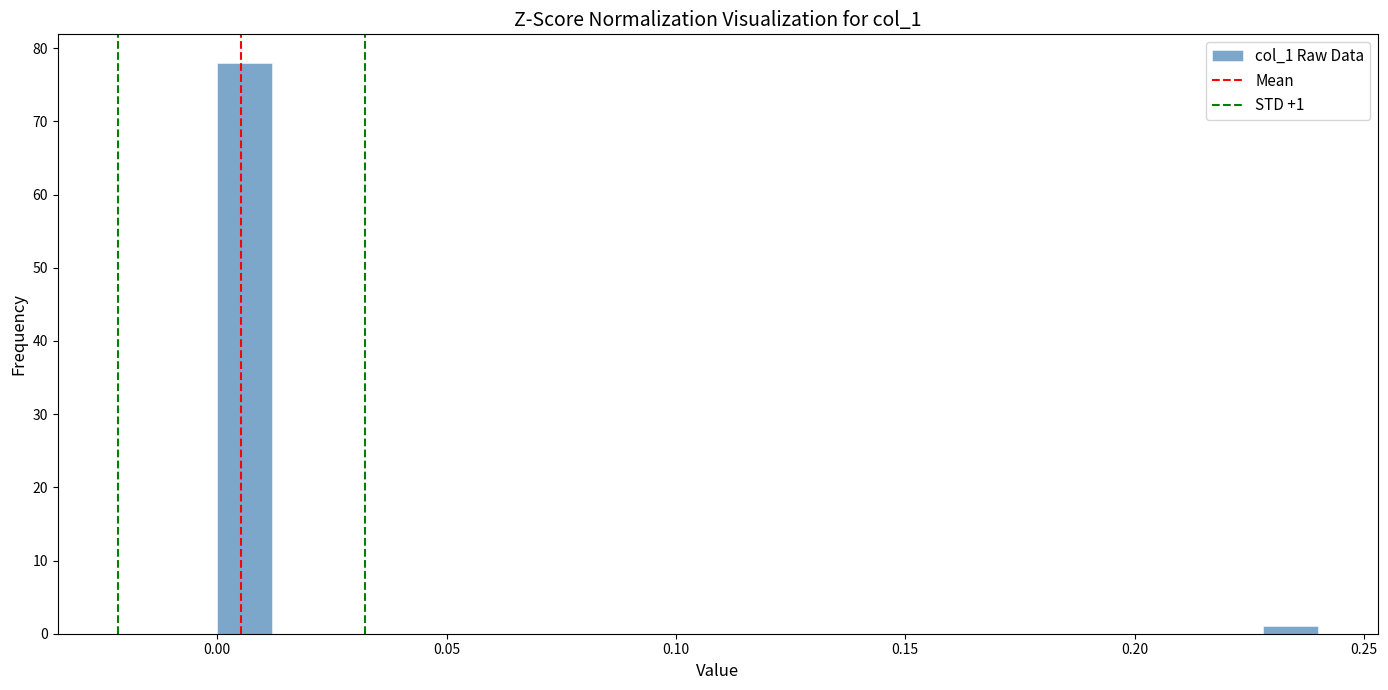

Read against the x-axis, roughly where is the centre of the tallest bar?

0.005